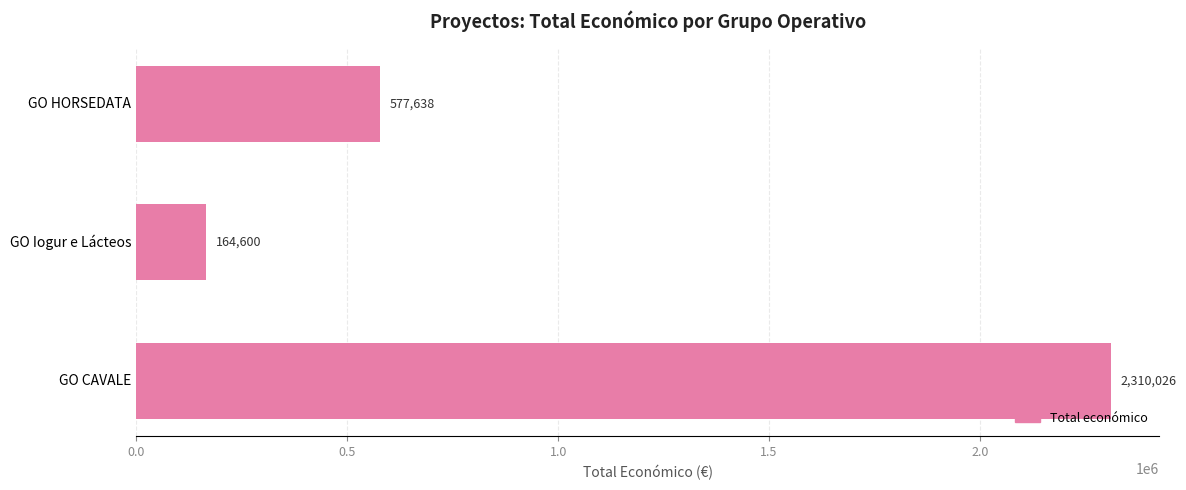

Rank the categories by value from lowest to highest.

GO Iogur e Lácteos, GO HORSEDATA, GO CAVALE